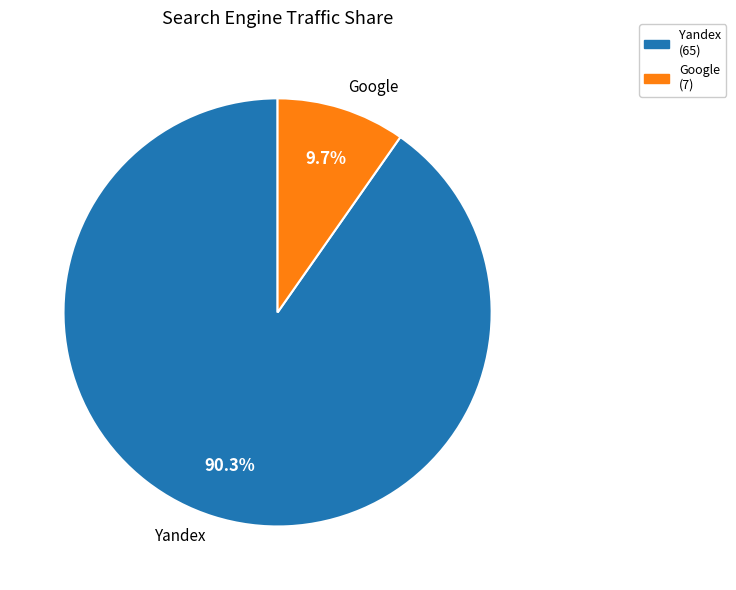

Approximately how many times larger is the value at Yandex compared to Google?

9.3